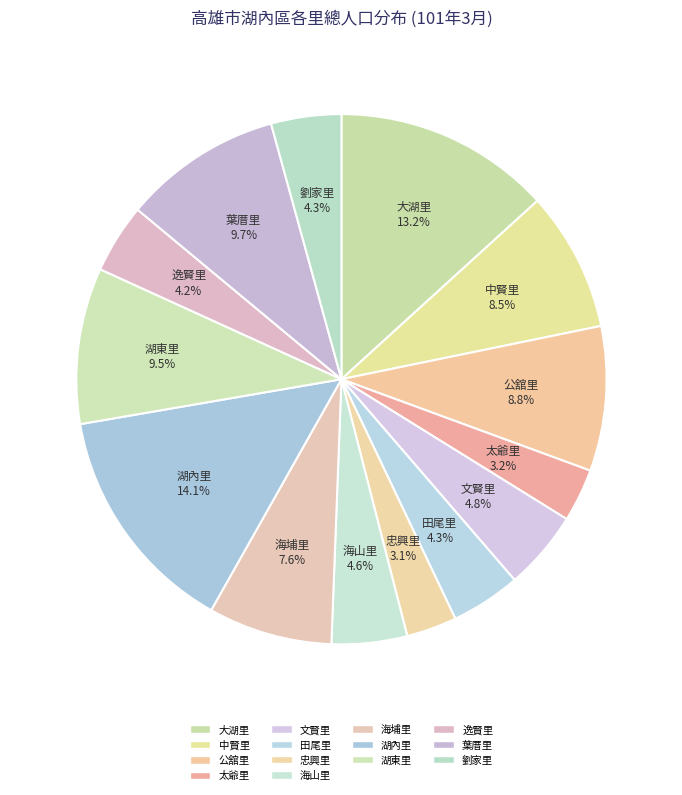

Does 湖內里 represent more than half of the total?

No